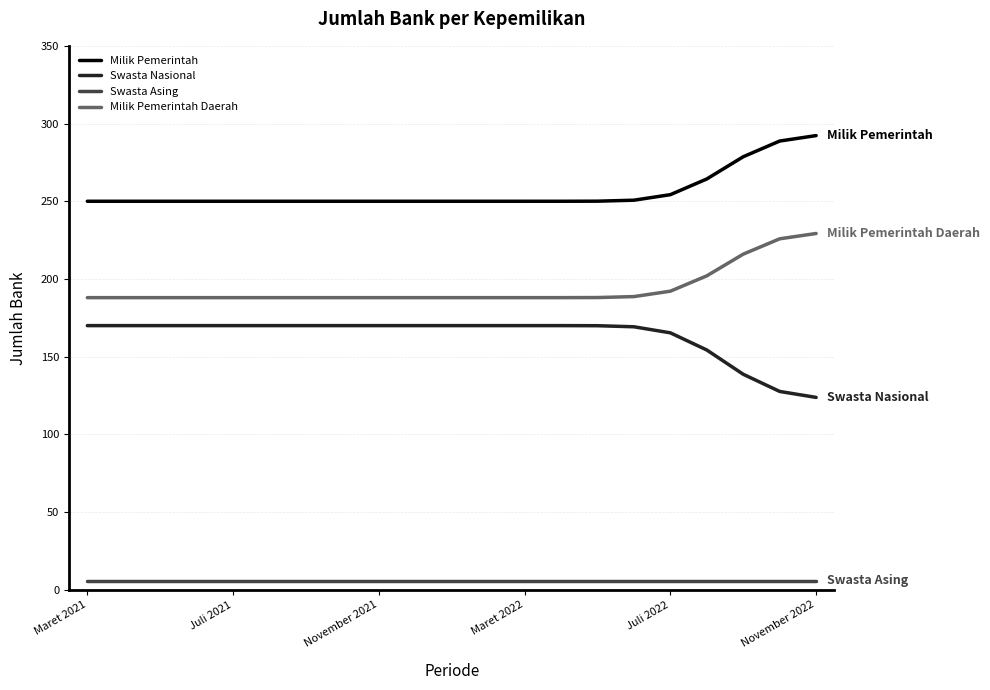

What is the minimum value for Milik Pemerintah Daerah?

188.0